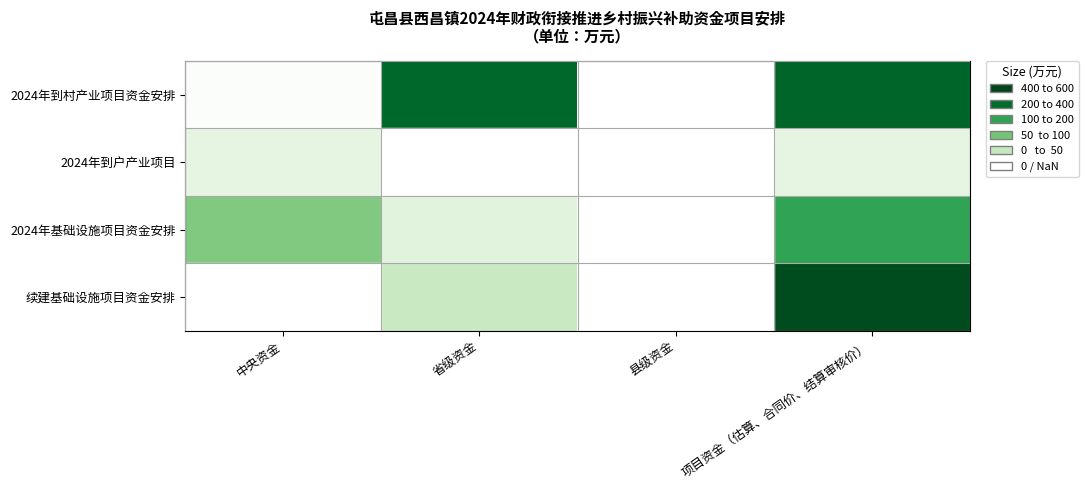

At how many categories does at least one series exceed 125?

3